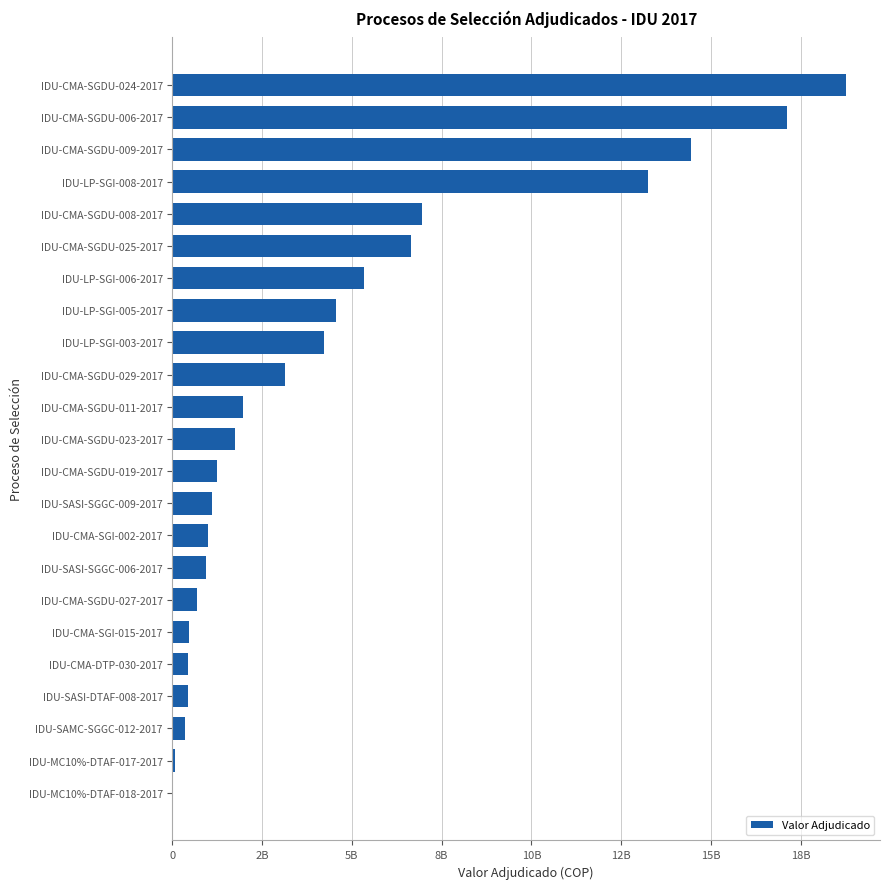

Are the bars horizontal?

Yes